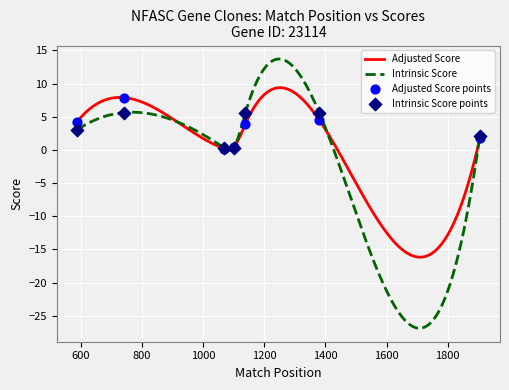

What is the maximum value for Intrinsic Score?

13.7